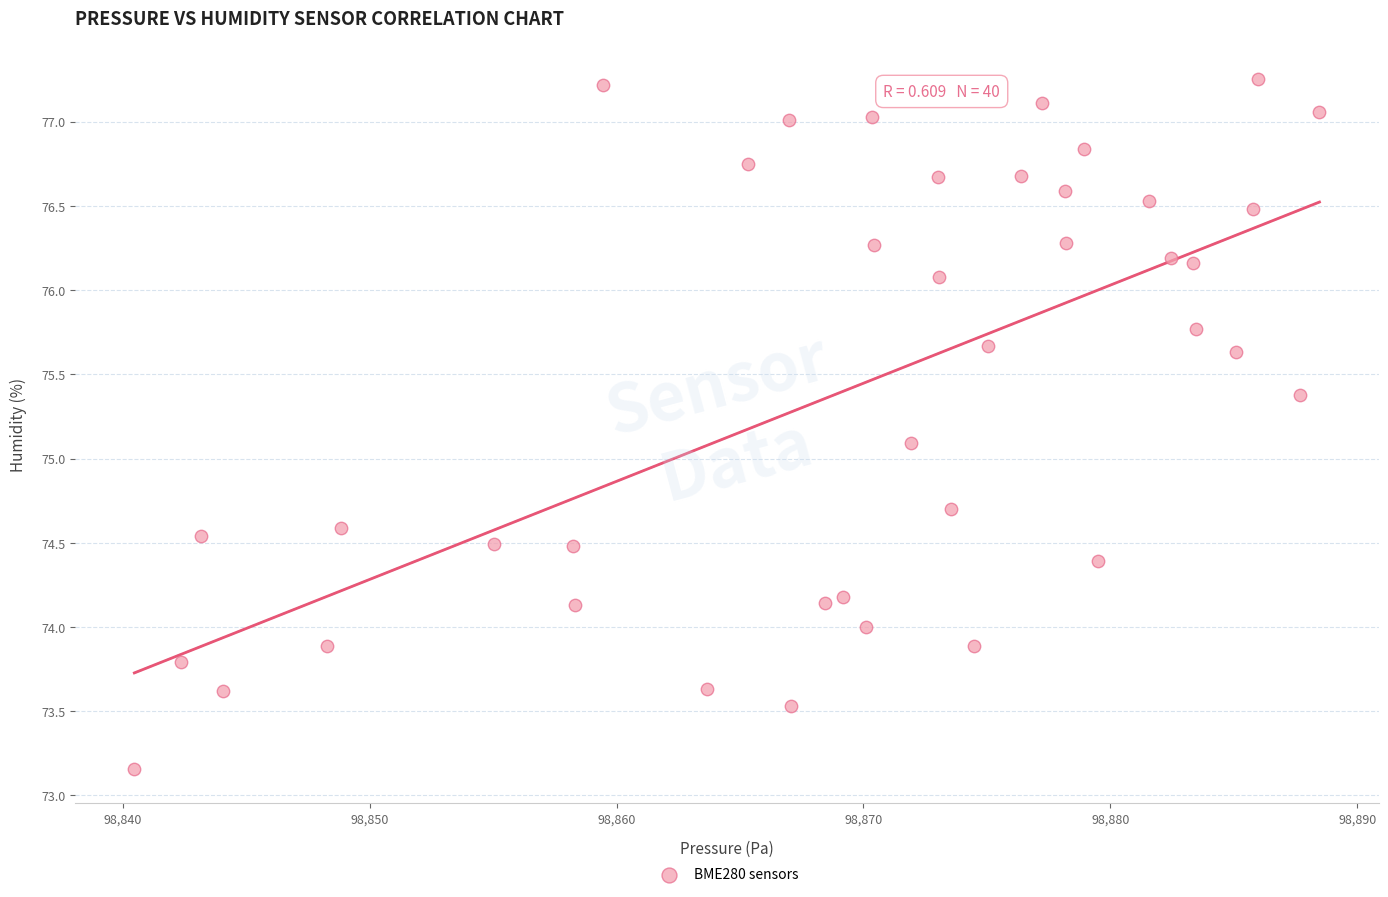

What is the range of Y values (max minus min)?

4.1